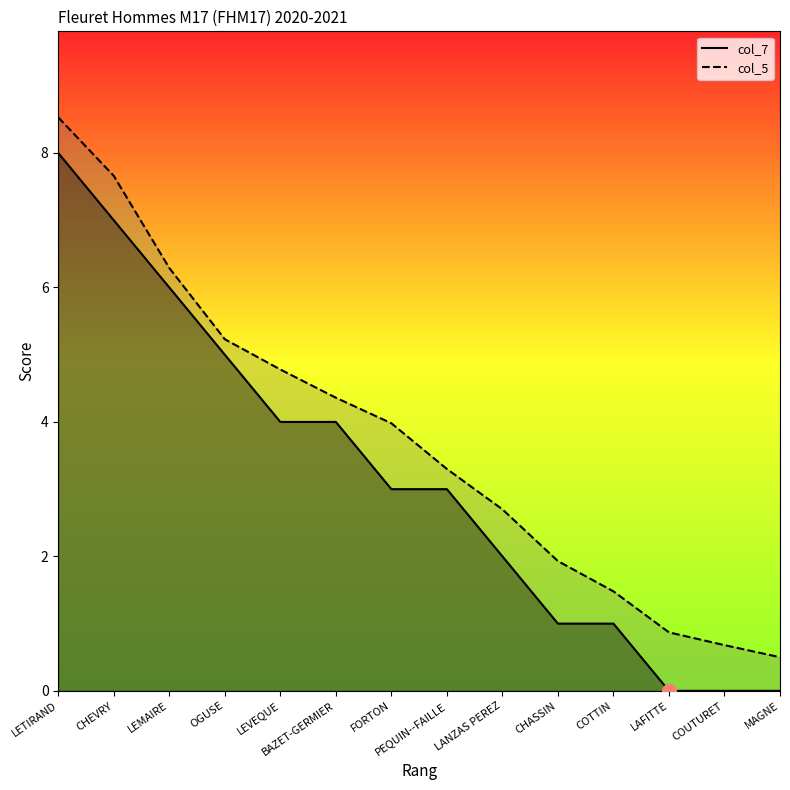

Which series changed the most between BAZET-GERMIER and CHASSIN?

col_7